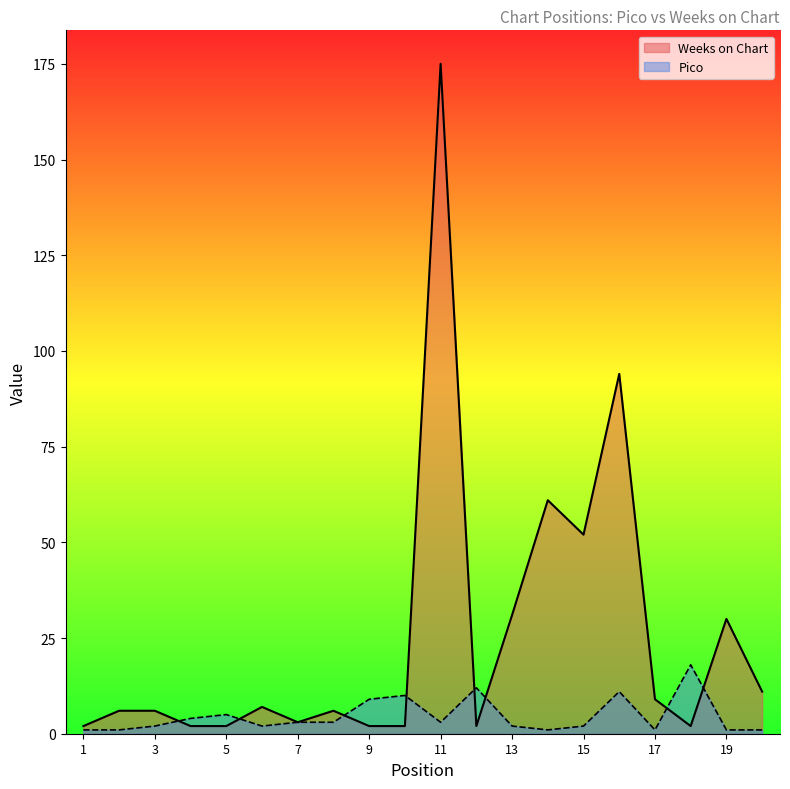

Rank the series by their average value, from lowest to highest.

Pico, Weeks on Chart